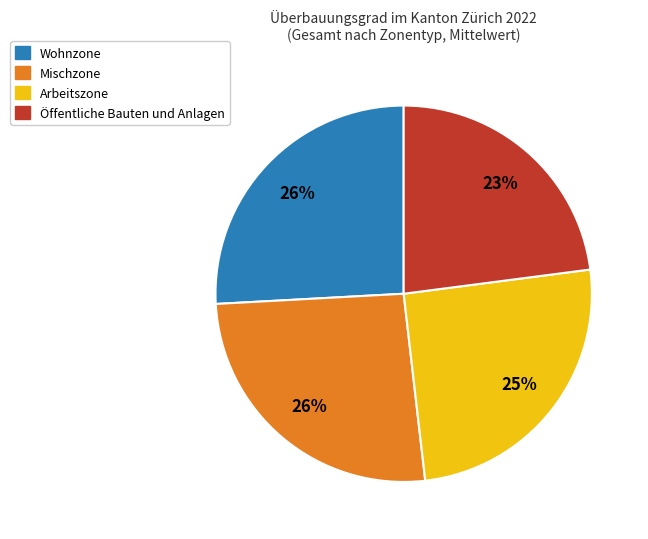

To the nearest percent, what portion does Mischzone represent?

26%